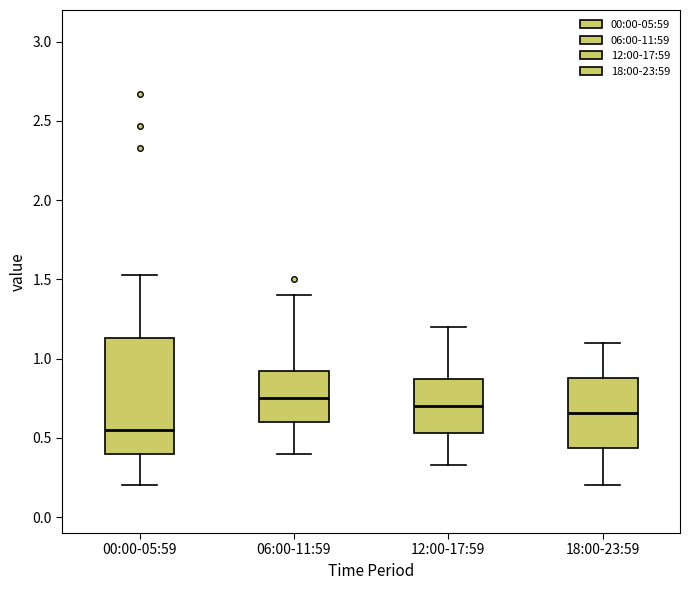

Comparing the boxes themselves (not the whiskers), which one is the tallest?

00:00-05:59